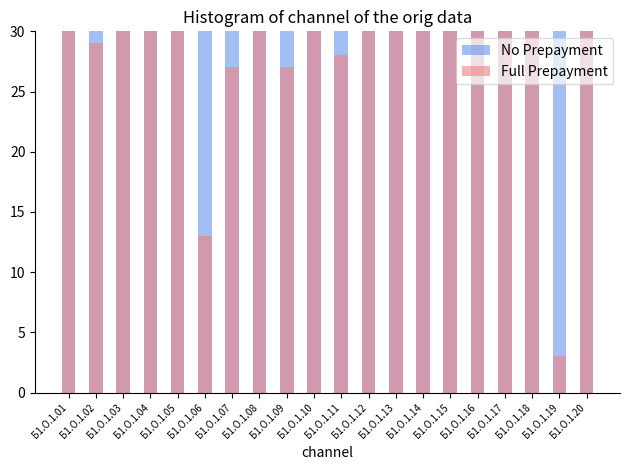

Reading left to right, what are all the values shown in this chart?

No Prepayment: Б1.О.1.01=72	Б1.О.1.02=72	Б1.О.1.03=396	Б1.О.1.04=180	Б1.О.1.05=108	Б1.О.1.06=72	Б1.О.1.07=72	Б1.О.1.08=108	Б1.О.1.09=72	Б1.О.1.10=144	Б1.О.1.11=108	Б1.О.1.12=108	Б1.О.1.13=144	Б1.О.1.14=216	Б1.О.1.15=180	Б1.О.1.16=144	Б1.О.1.17=180	Б1.О.1.18=216	Б1.О.1.19=72	Б1.О.1.20=144
Full Prepayment: Б1.О.1.01=33	Б1.О.1.02=29	Б1.О.1.03=183	Б1.О.1.04=93	Б1.О.1.05=33	Б1.О.1.06=13	Б1.О.1.07=27	Б1.О.1.08=33	Б1.О.1.09=27	Б1.О.1.10=34	Б1.О.1.11=28	Б1.О.1.12=34	Б1.О.1.13=34	Б1.О.1.14=63	Б1.О.1.15=62	Б1.О.1.16=34	Б1.О.1.17=34	Б1.О.1.18=34	Б1.О.1.19=3	Б1.О.1.20=34